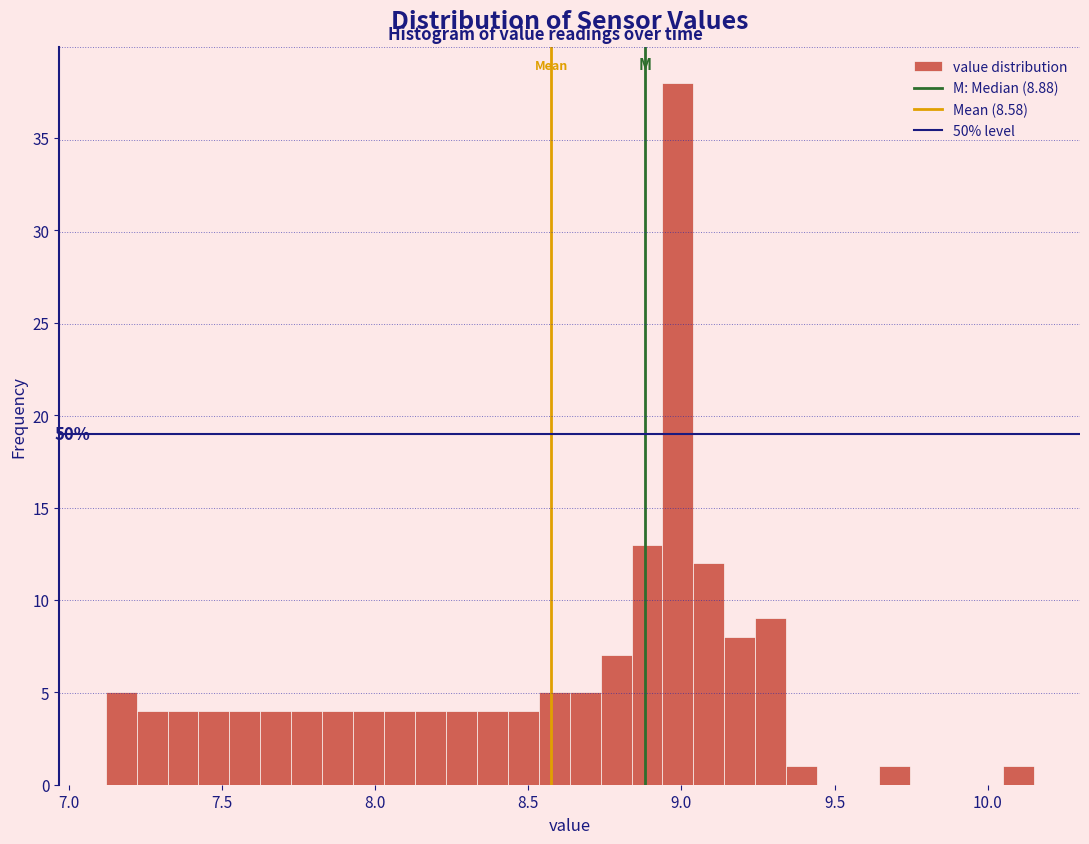

Around what value on the x-axis is the tallest bar? Give the approximate position of its centre, as read against the axis.

9.00